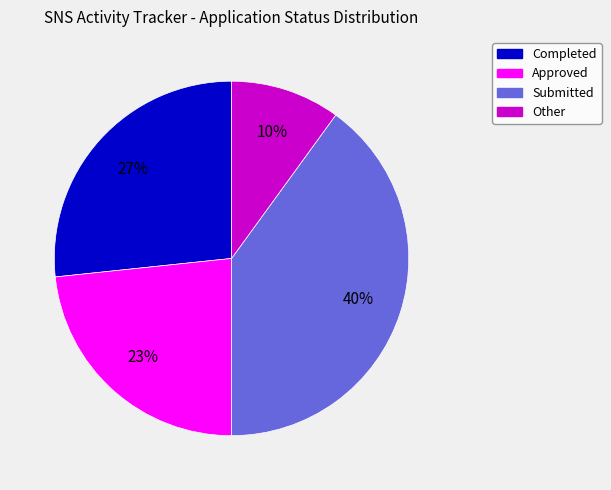

Combined, do Submitted and Completed account for over 50%?

Yes